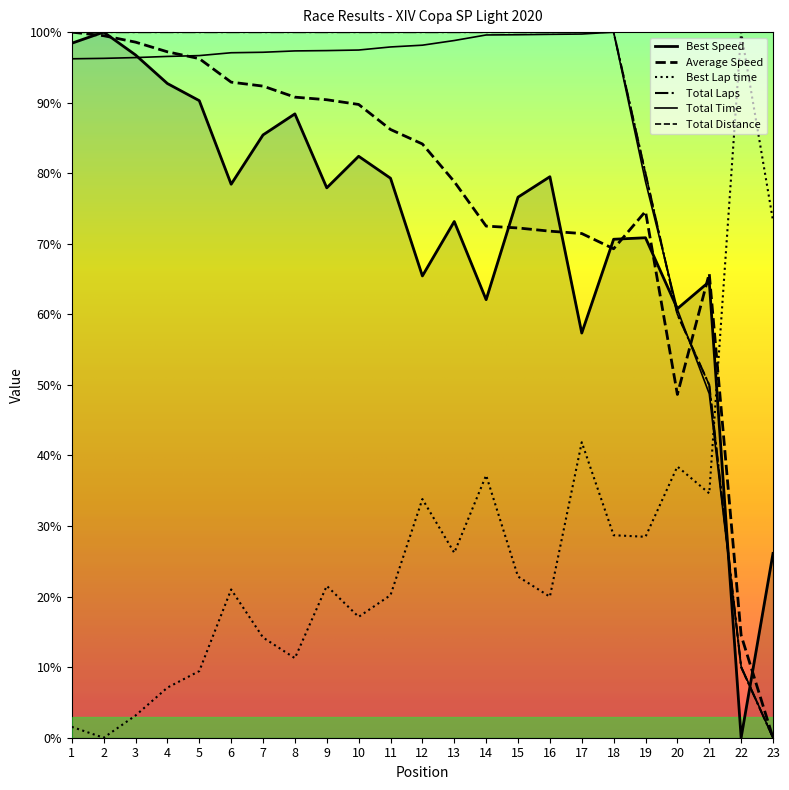

True or false: Average Speed and Total Distance intersect in this chart.

True